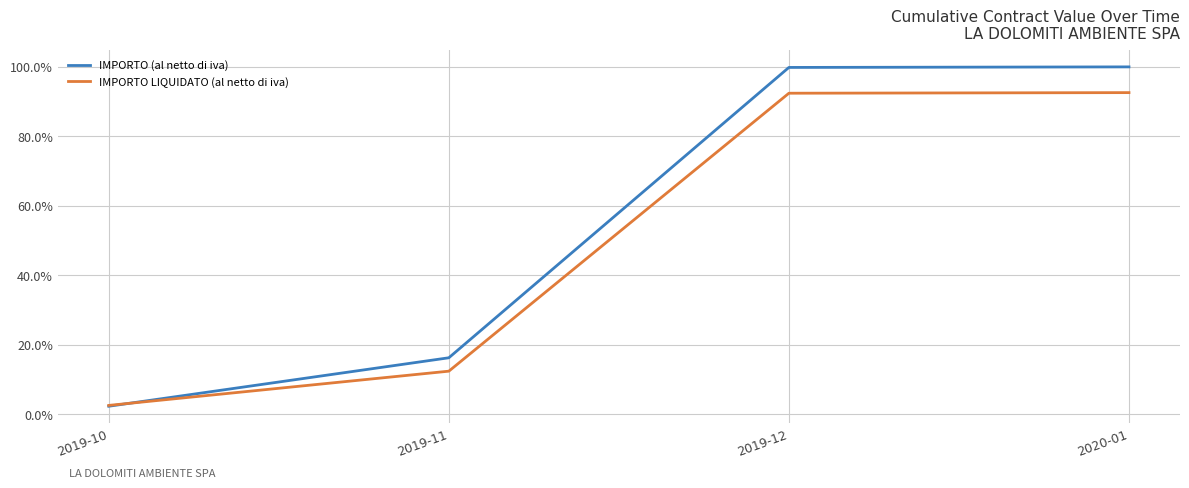

What is the total value across all series at 2020-01?

192.6